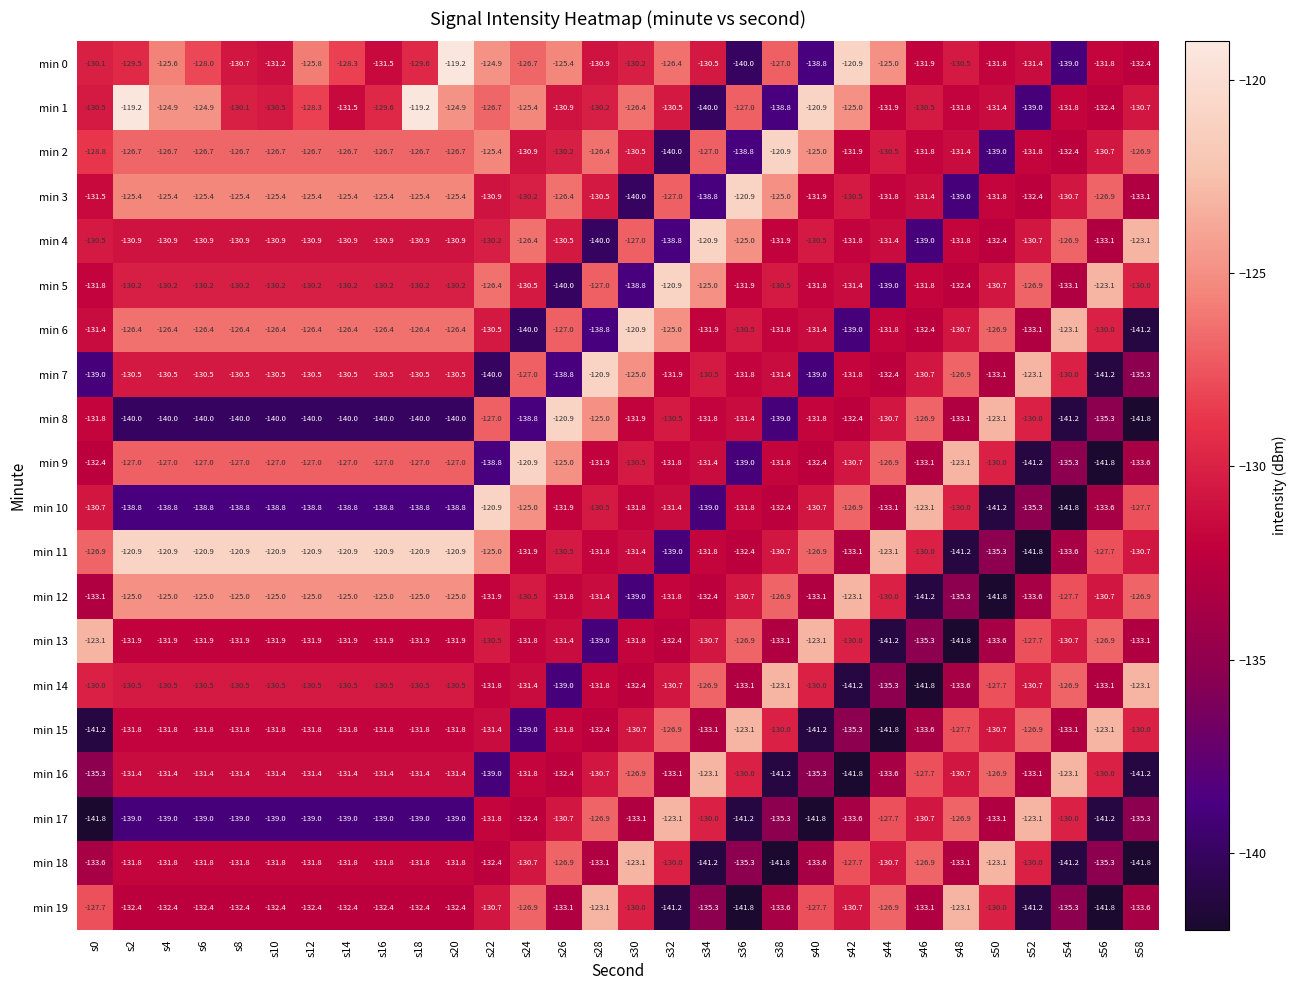

At which label does min 5 reach its minimum?

s26